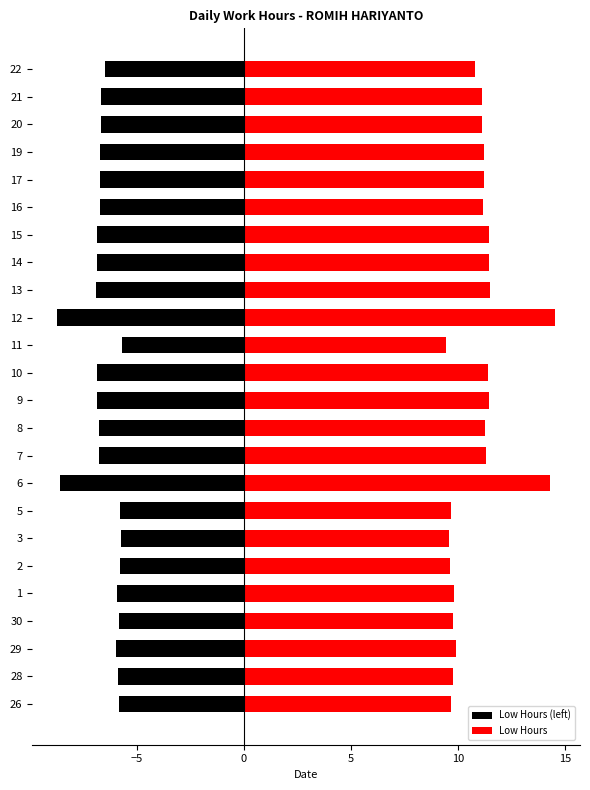

What is the label of the 3rd bar from the right?

20